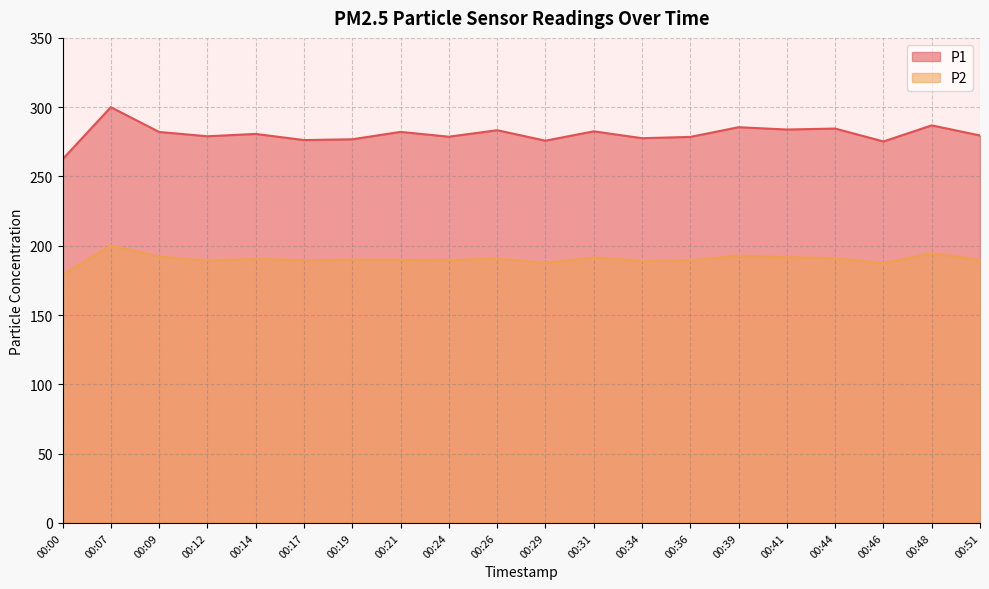

Reading left to right, transcribe all the data shown in this chart.

P1: 00:00=262.4	00:07=300.0	00:09=282.1	00:12=279.0	00:14=280.7	00:17=276.3	00:19=276.9	00:21=282.2	00:24=278.7	00:26=283.4	00:29=275.8	00:31=282.6	00:34=277.6	00:36=278.6	00:39=285.6	00:41=283.9	00:44=284.6	00:46=275.3	00:48=286.9	00:51=279.6
P2: 00:00=179.0	00:07=200.2	00:09=192.2	00:12=189.3	00:14=190.4	00:17=189.6	00:19=190.0	00:21=189.9	00:24=189.7	00:26=190.8	00:29=187.7	00:31=191.6	00:34=189.1	00:36=189.5	00:39=192.8	00:41=191.7	00:44=191.1	00:46=187.5	00:48=194.7	00:51=189.9